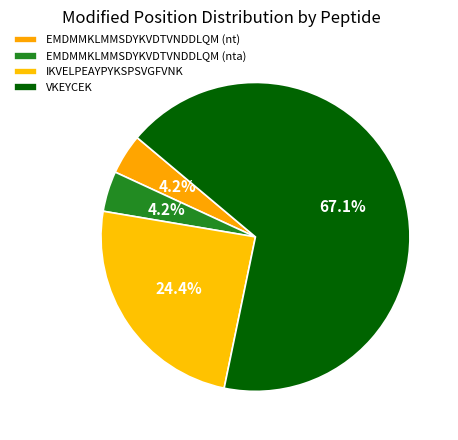

Is EMDMMKLMMSDYKVDTVNDDLQM (nt) the majority of the pie?

No